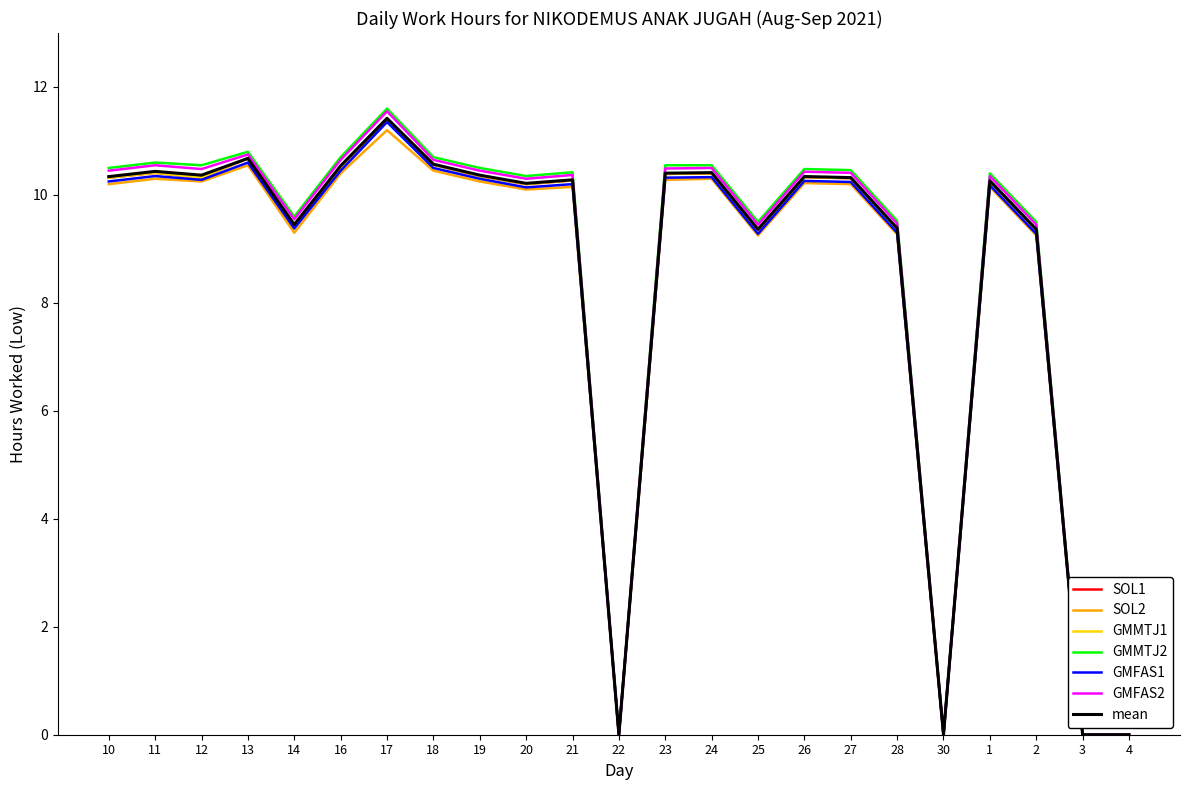

Rank the series at 23 from highest to lowest value.

GMMTJ2, GMFAS2, SOL1, GMMTJ1, GMFAS1, SOL2